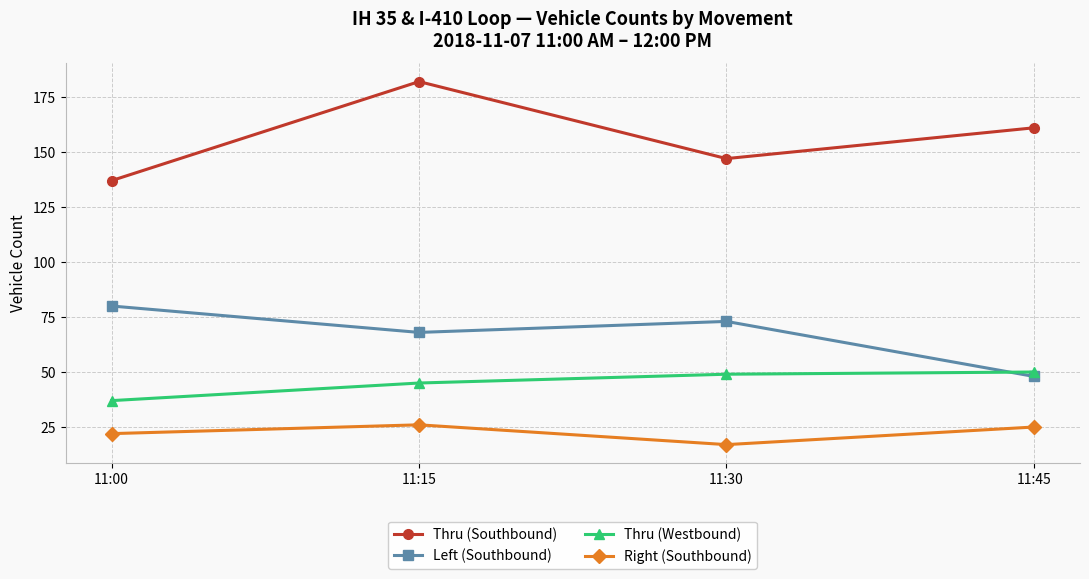

What is the value of the Right (Southbound) point at the 4th from the left?

25